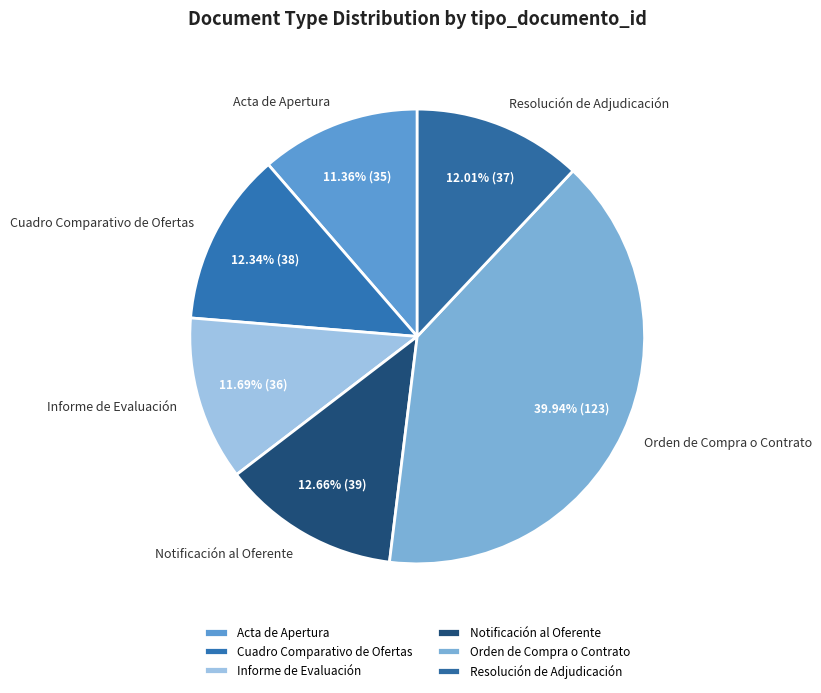

Which category has the biggest portion of the pie?

Orden de Compra o Contrato